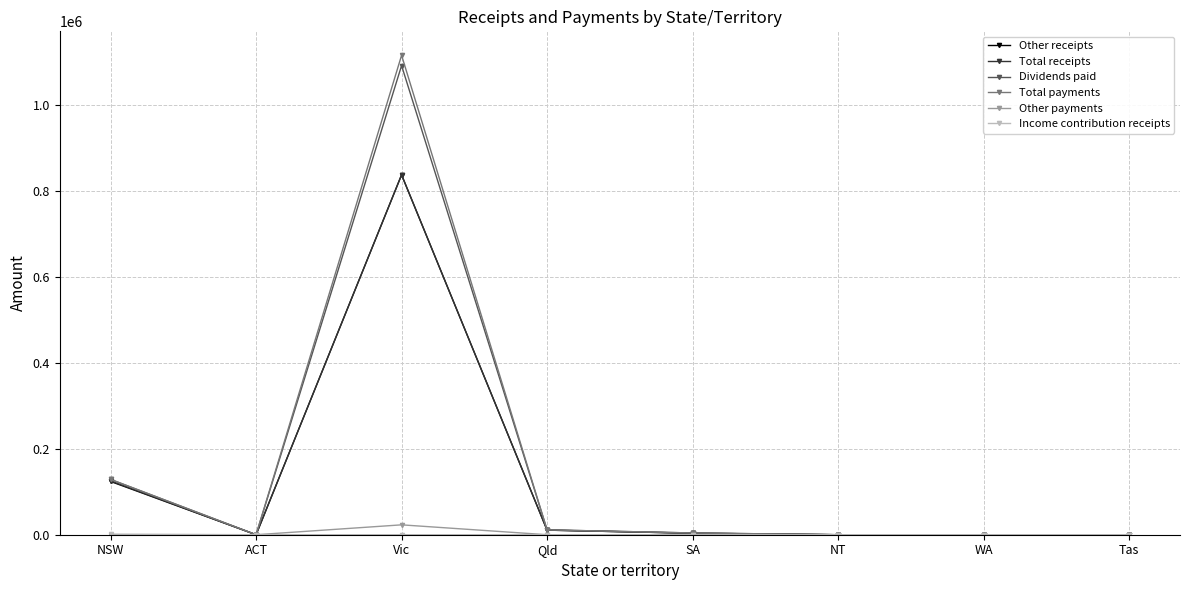

What is the sum of the Total receipts values at ACT and Qld?

10674.0